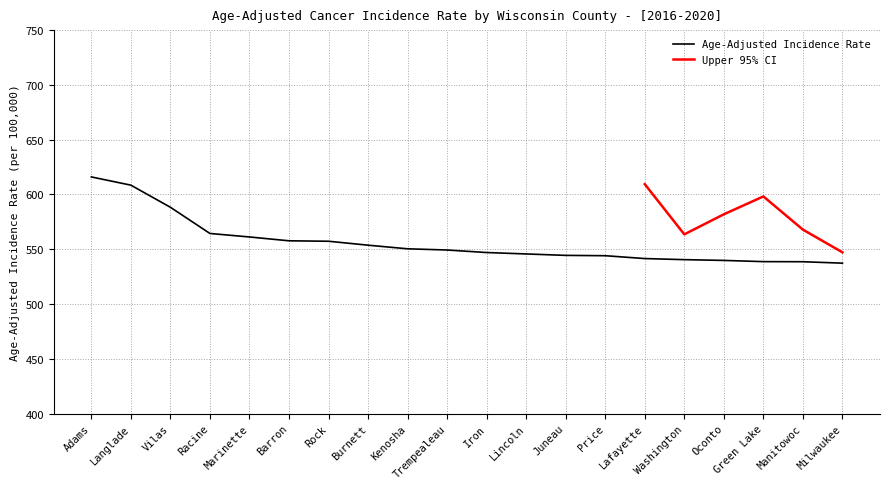

What is the minimum value shown in the chart?

537.3